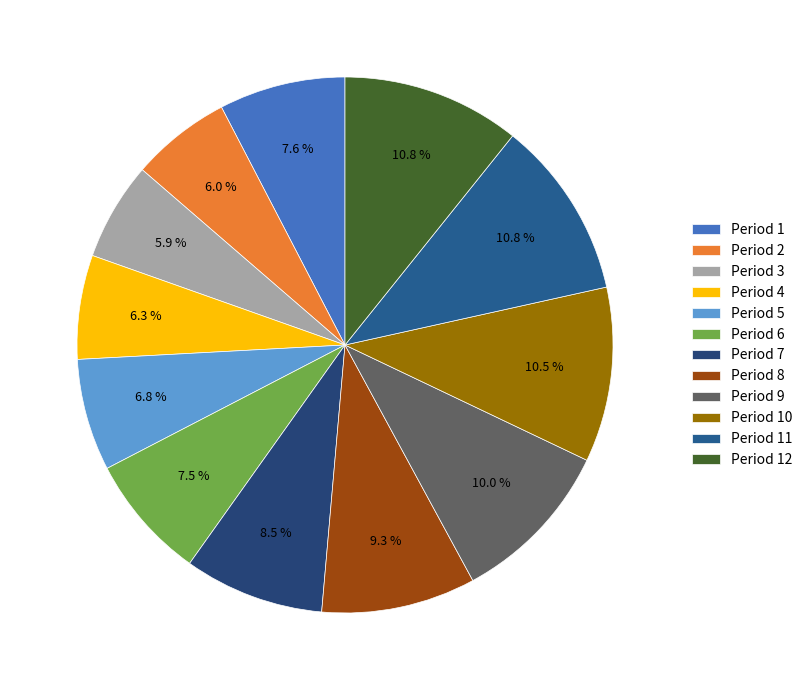

How many segments does this pie chart have?

12